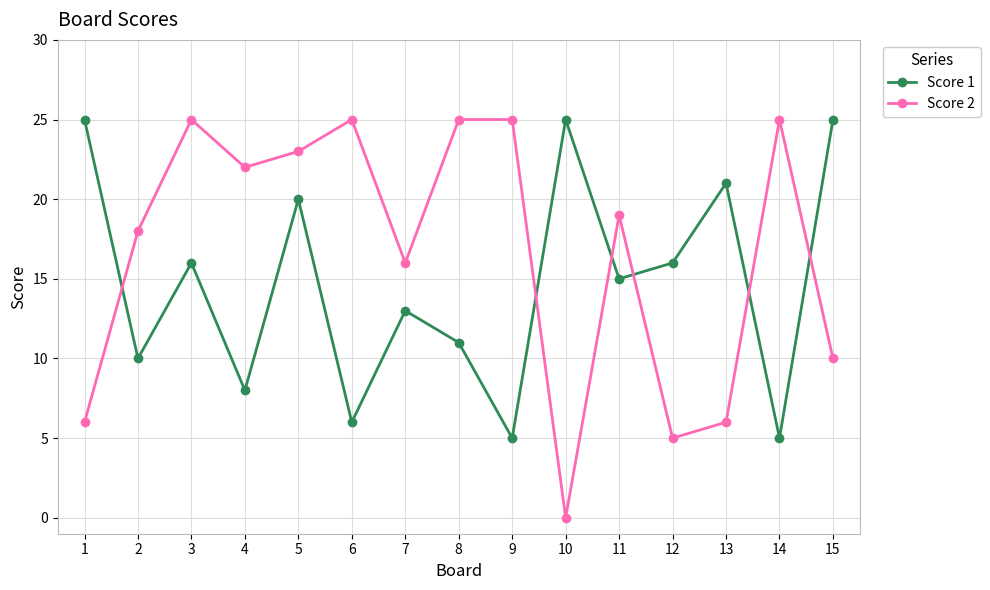

The Score 1 series shows 16 at 12. True or false?

True